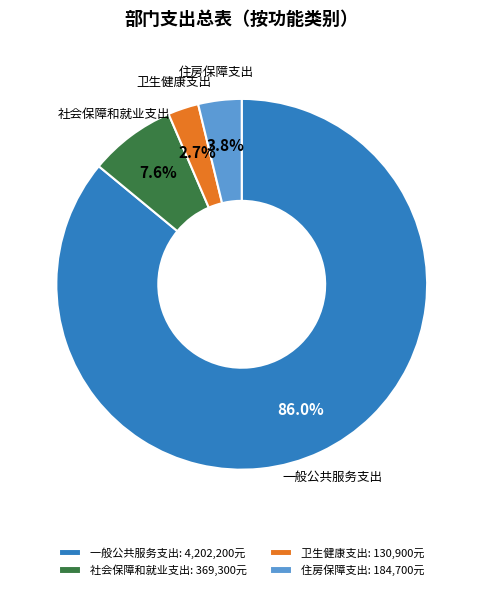

Which has a higher value, 卫生健康支出 or 社会保障和就业支出?

社会保障和就业支出